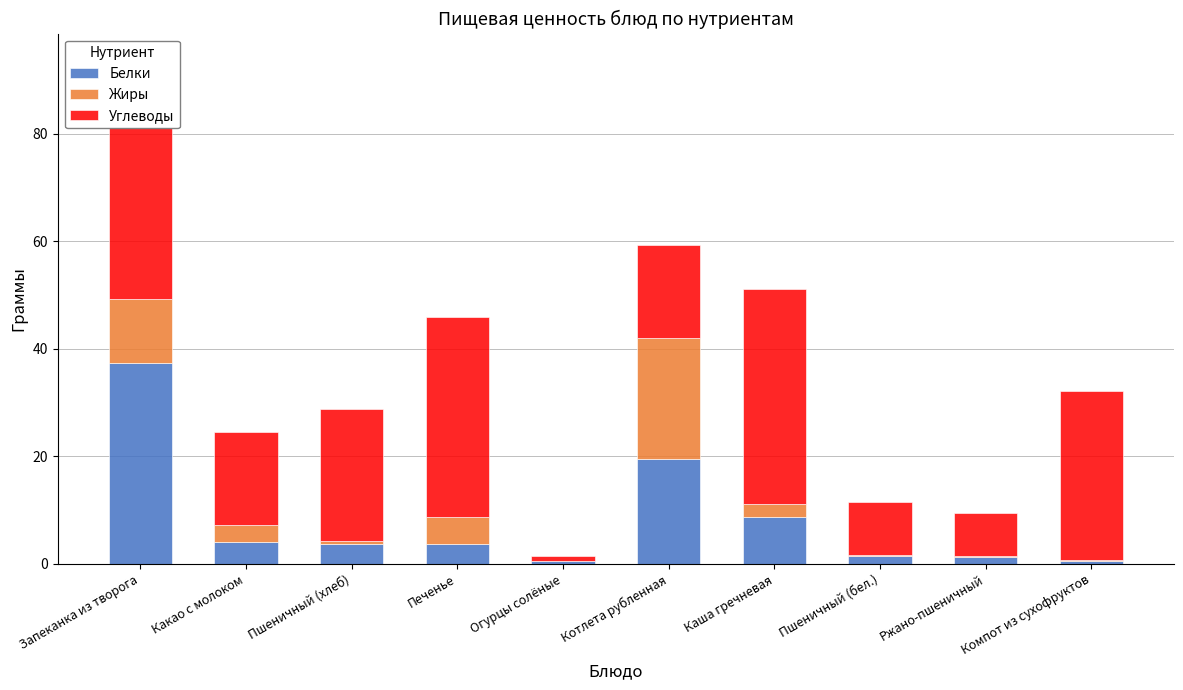

What is the difference between the Белки values at Огурцы солёные and Какао с молоком?

3.5